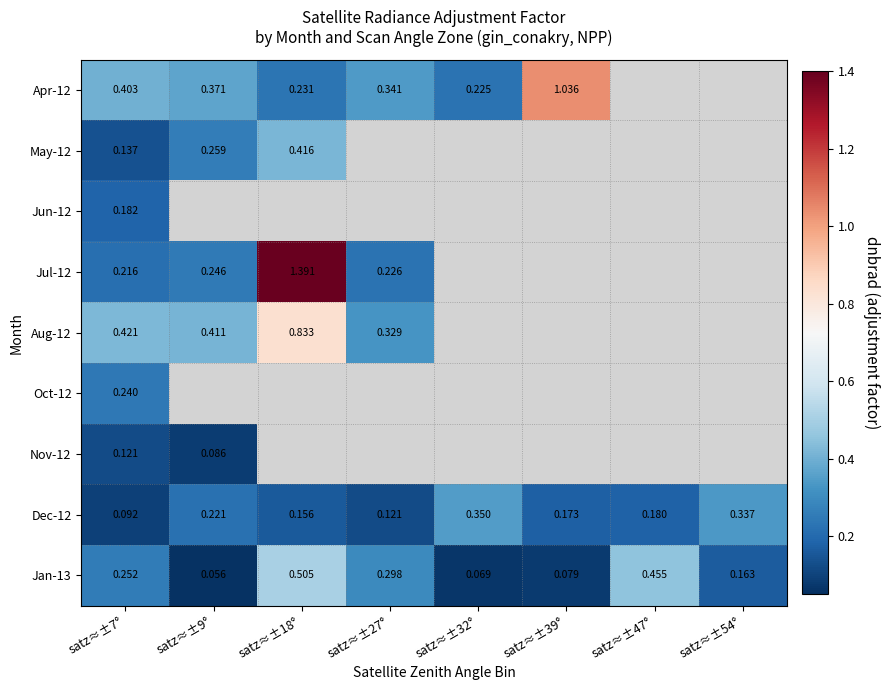

Which series changed the most between satz≈±18° and satz≈±32°?

Jan-13